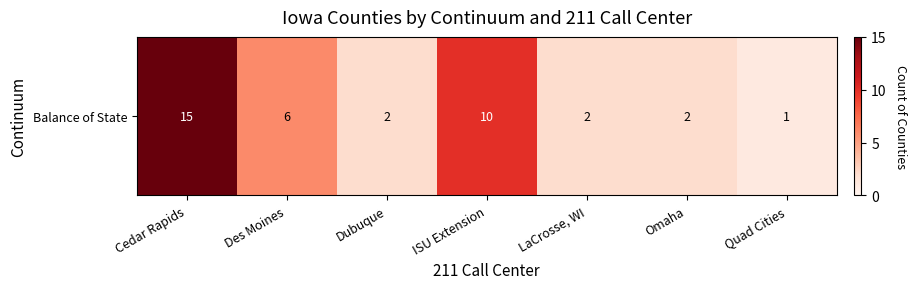

The value at Quad Cities is 1. True or false?

False